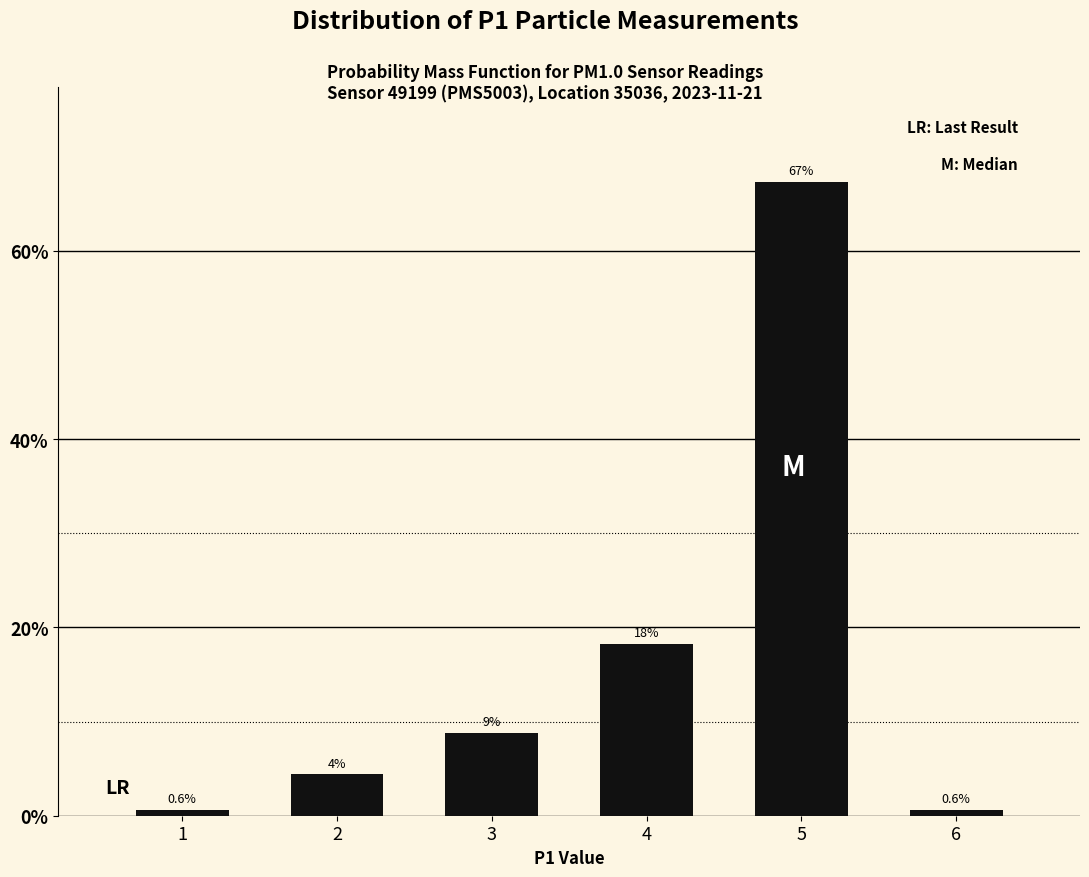

Reading right to left, what are all the values shown in this chart?

0.6	67.3	18.2	8.8	4.4	0.6